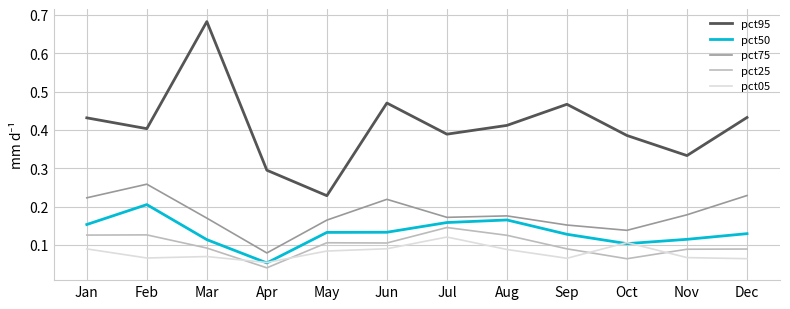

True or false: pct25 has a value of 0.2 at Feb.

False